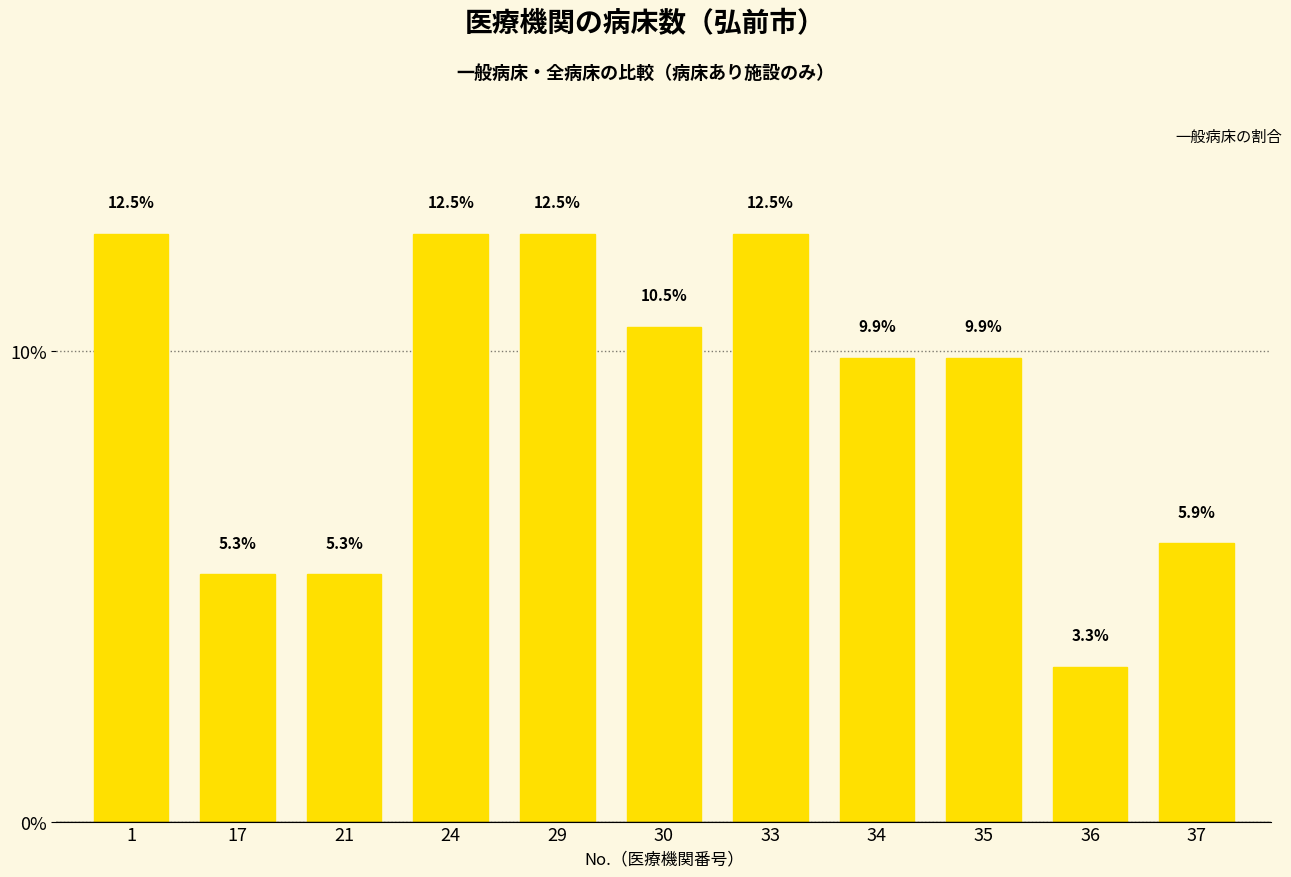

Is it true that the value at 36 is 3.3?

True